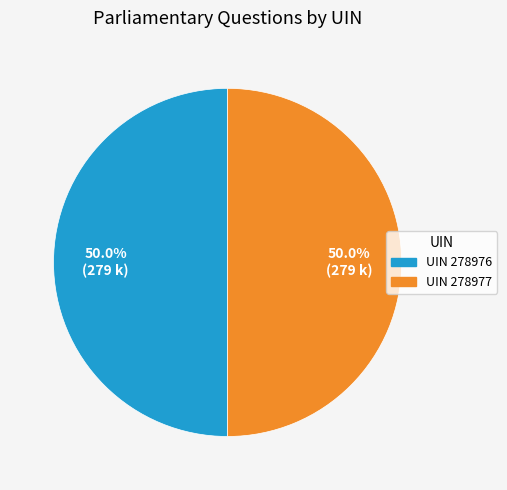

What is the total percentage of UIN 278976 and UIN 278977?

100.0%